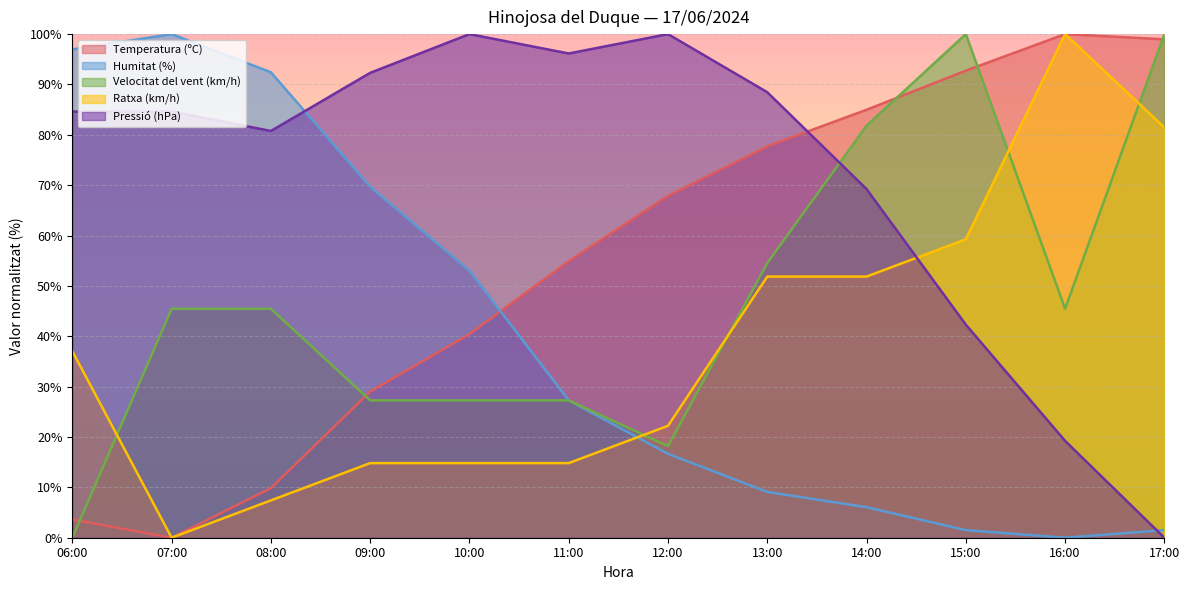

What position from the right is 09:00?

9